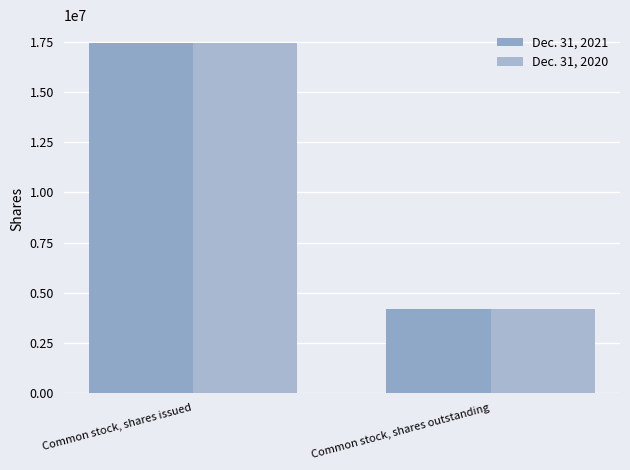

True or false: Dec. 31, 2020 has a value of 4205543 at Common stock, shares outstanding.

True